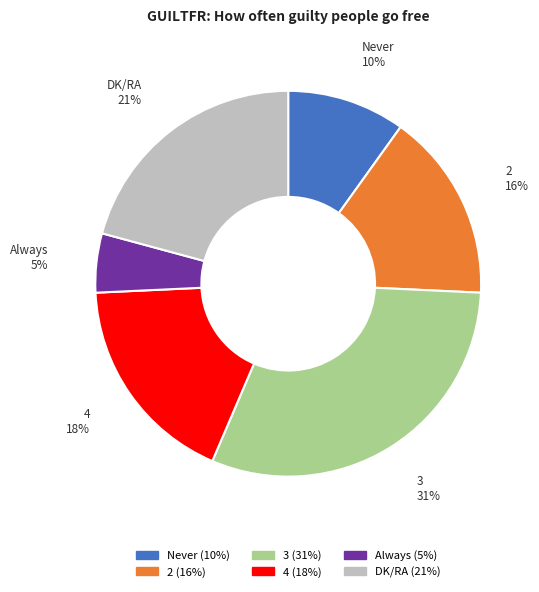

Is the sum of 2 and Always greater than half?

No